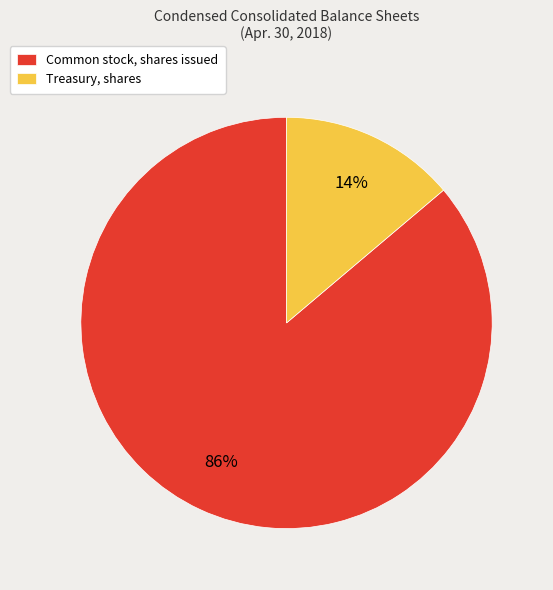

To the nearest percent, what is the combined percentage of Treasury, shares and Common stock, shares issued?

100%